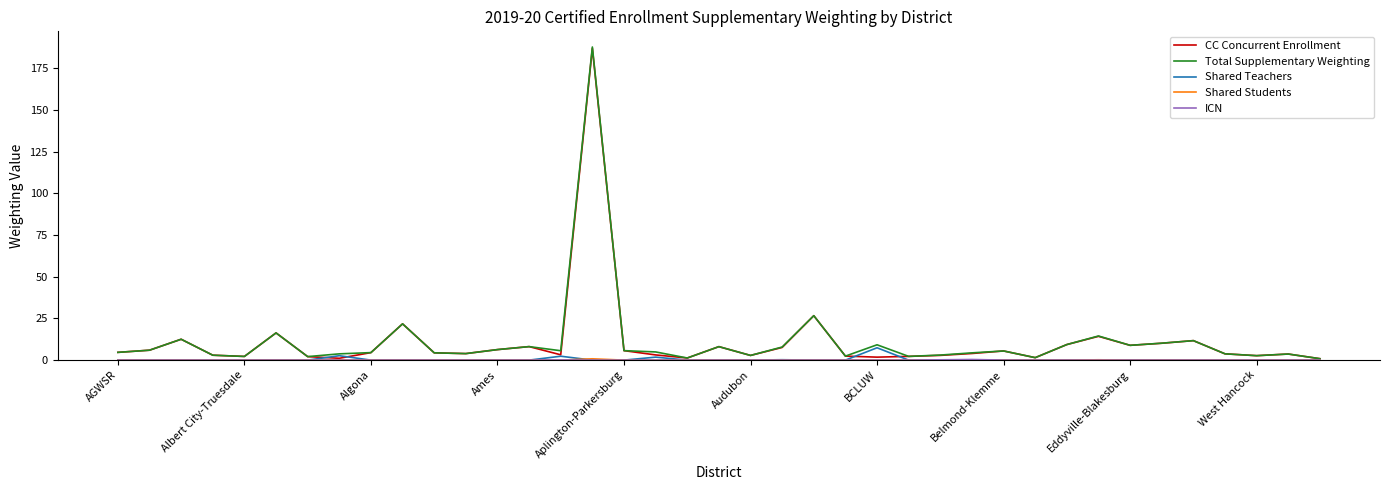

What is the maximum value shown in the chart?

187.7